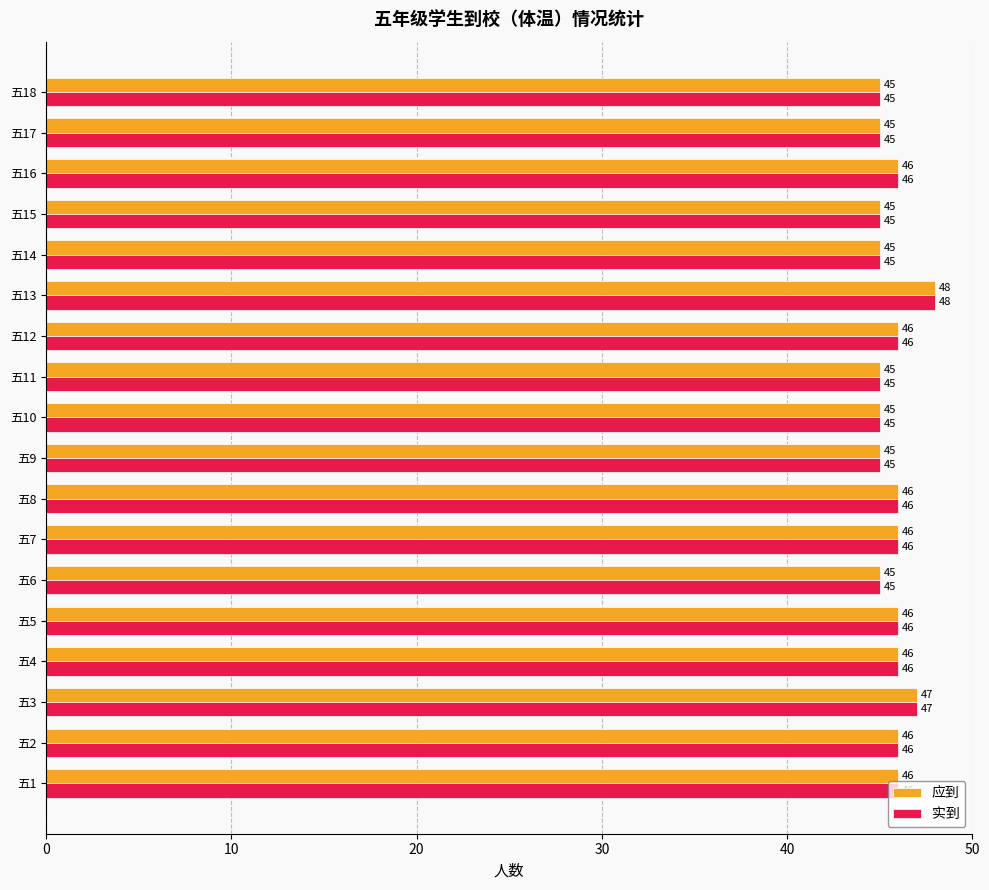

What is the total value across all series at 五14?

90